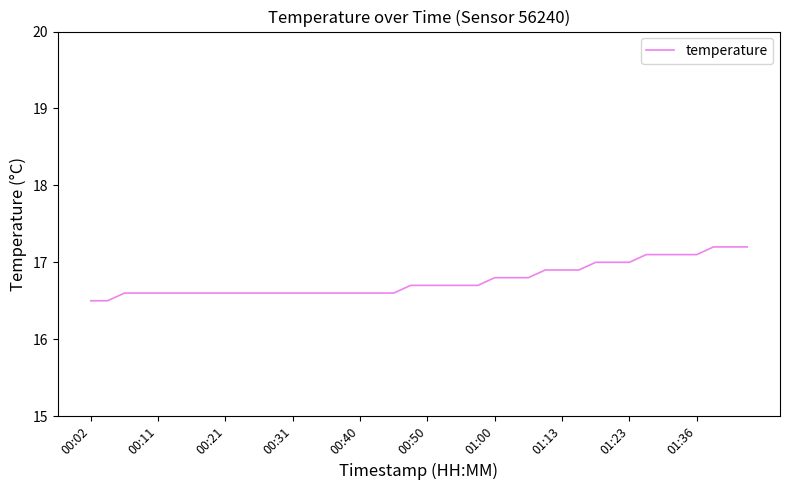

What is the difference between the maximum and minimum values?

0.7